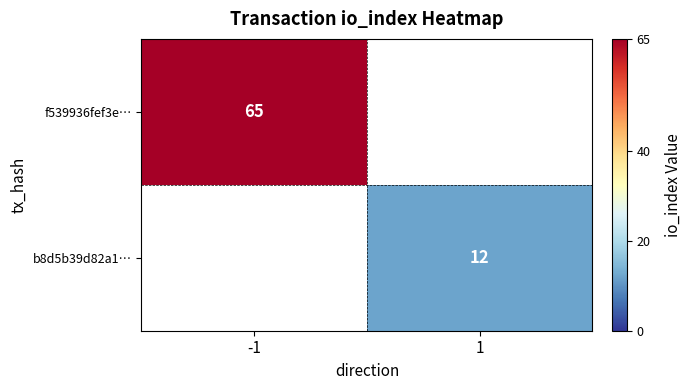

Is it true that b8d5b39d82a1… equals 4 at 1?

False